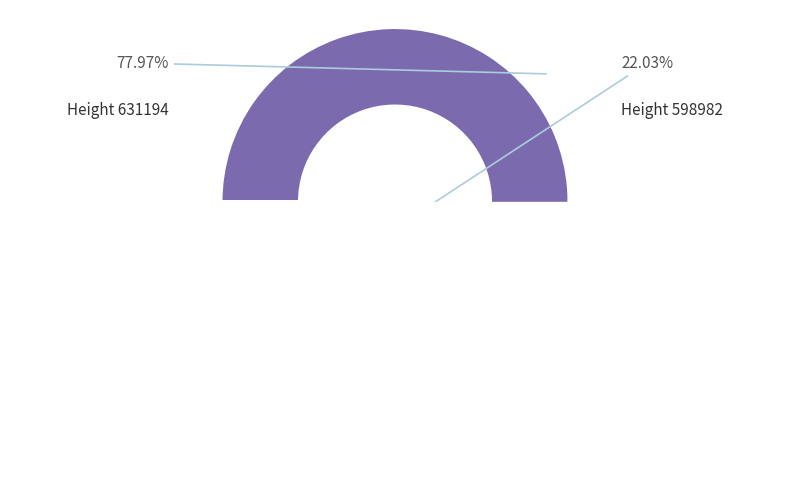

What is the smallest slice in the pie chart?

598982